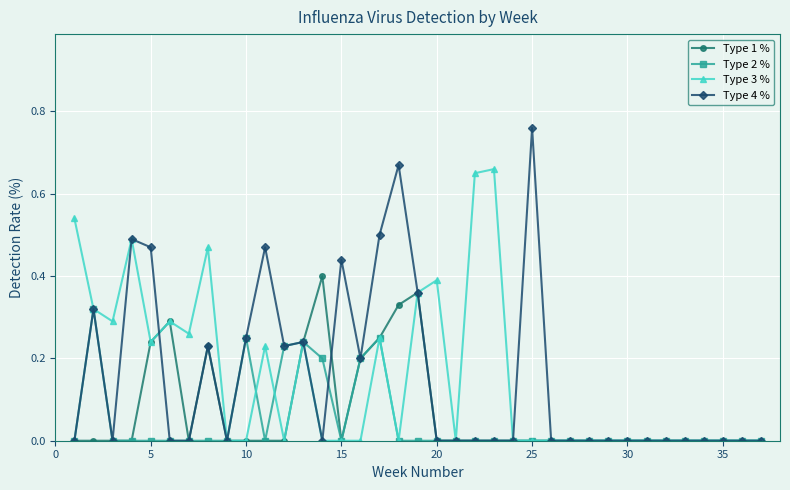

True or false: Type 2 % and Type 4 % intersect in this chart.

True